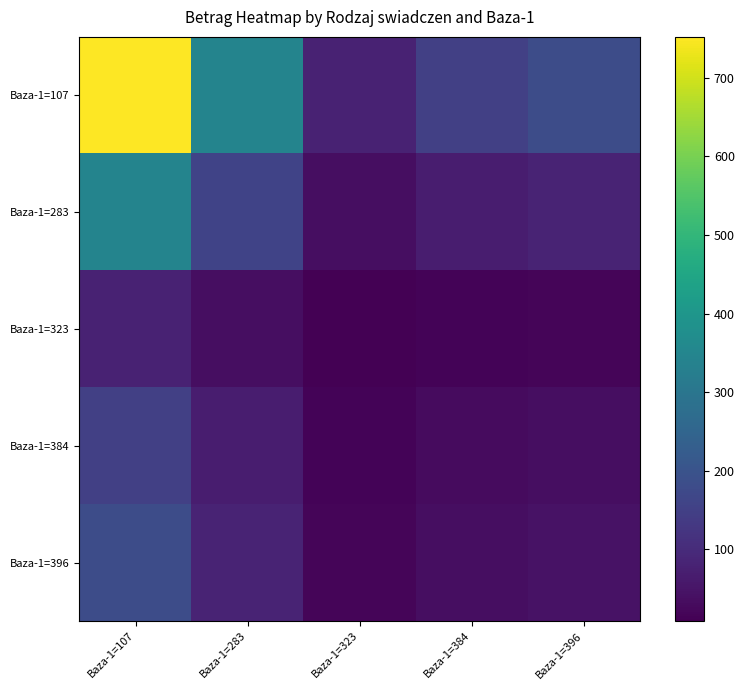

How many distinct data groups are displayed?

5